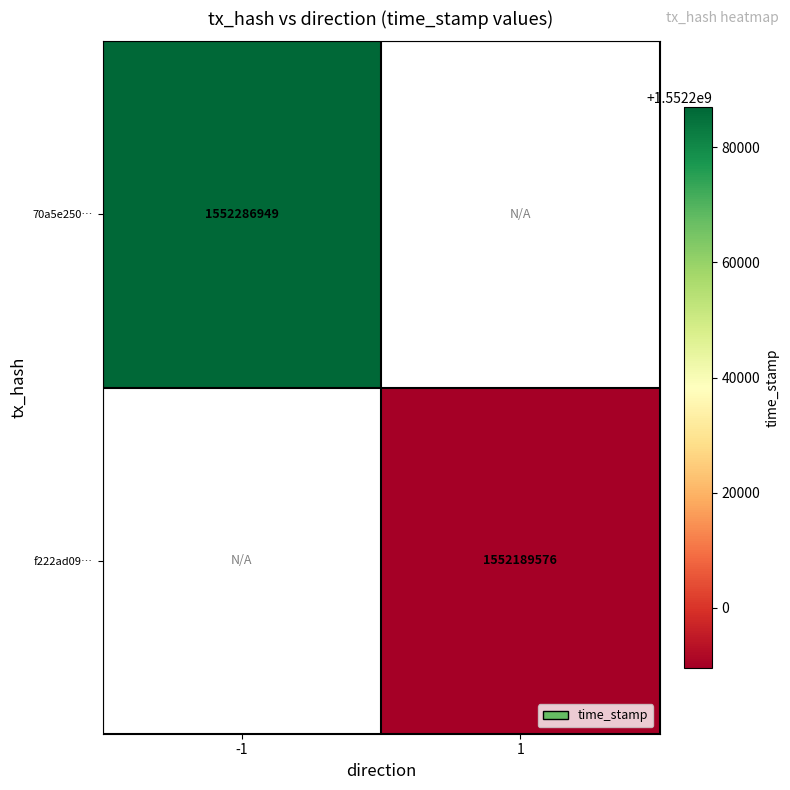

How many distinct data groups are displayed?

2